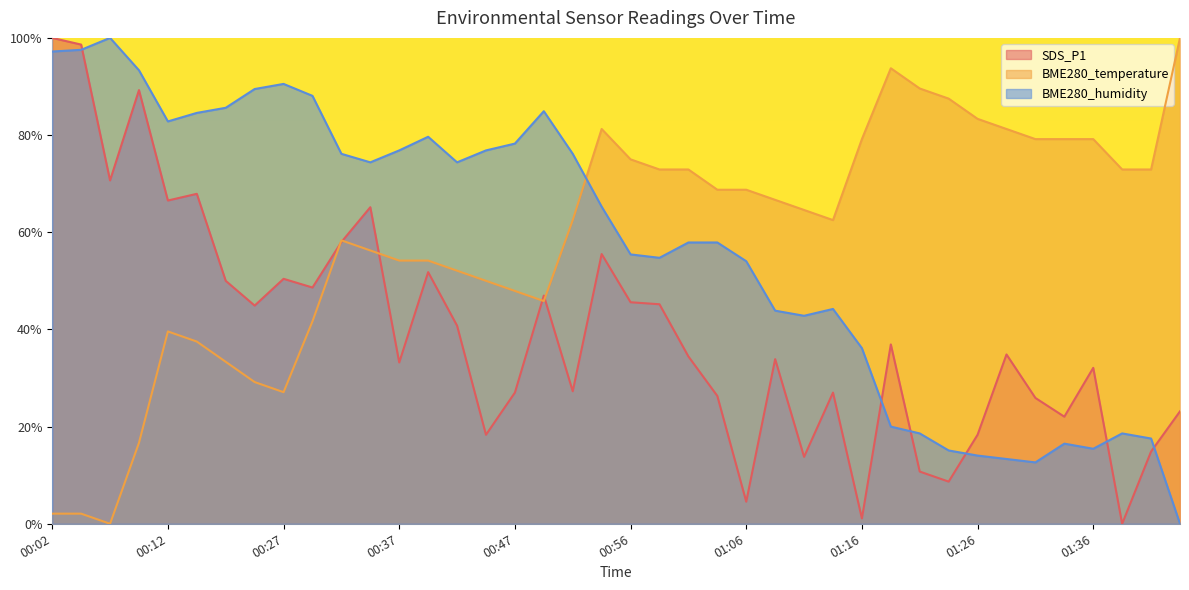

In SDS_P1, how many points are higher than both neighbors (excluding endpoints)?

12